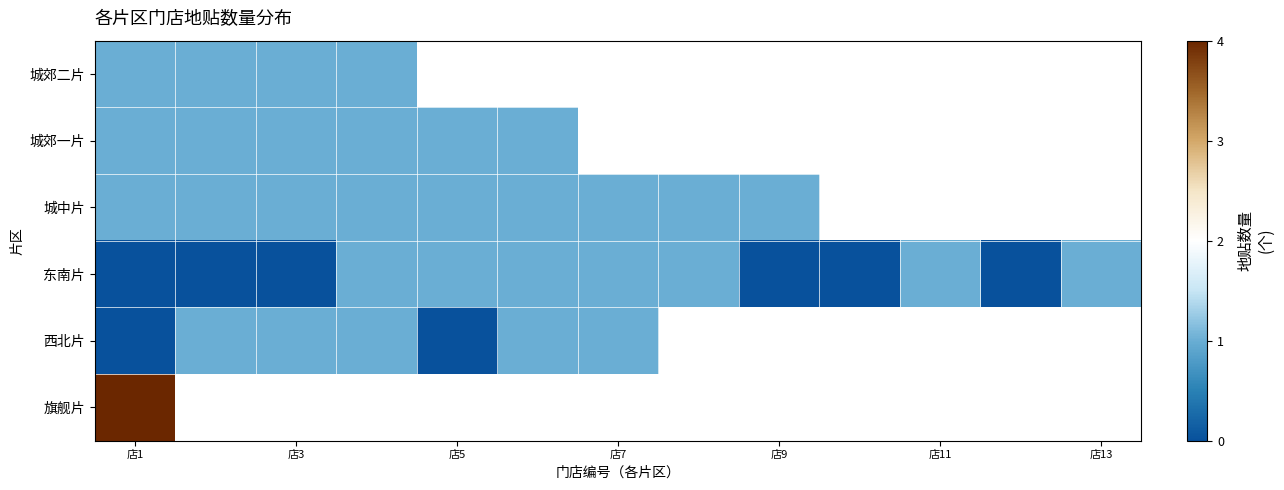

How many positive values does the 城郊二片 series have?

4